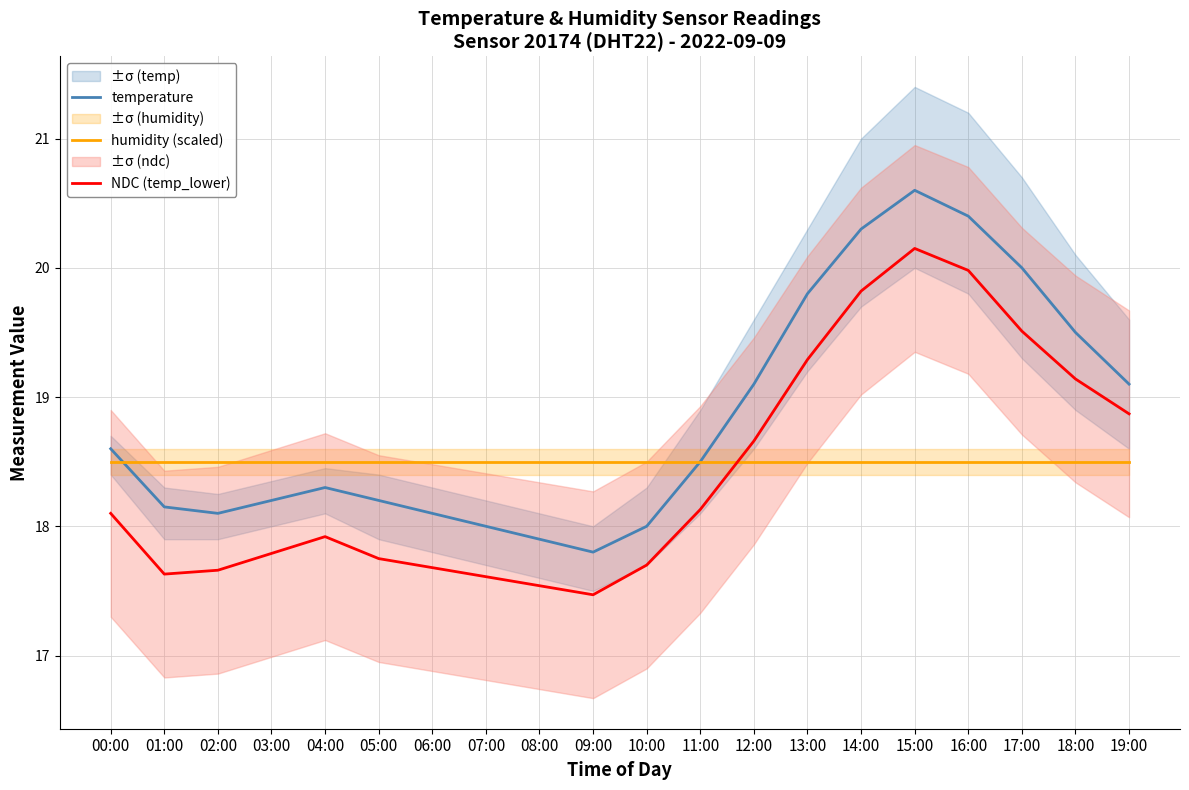

Which series has the largest total across all categories?

temperature